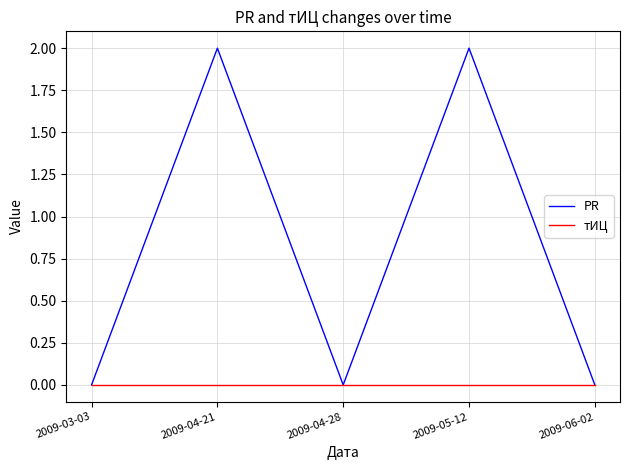

The value of PR at 2009-03-03 is 0. True or false?

True